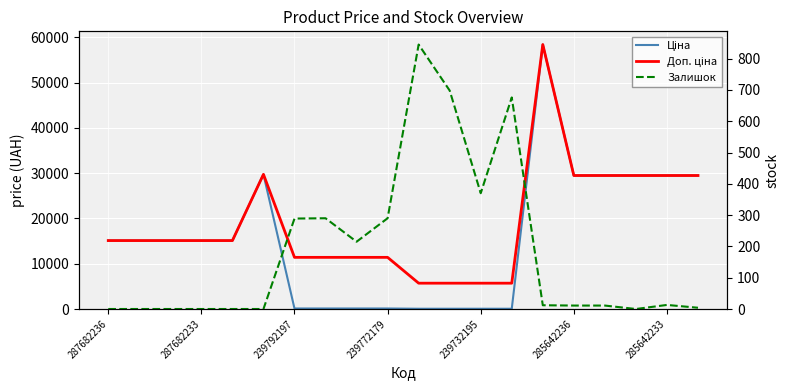

Rank the series by their average value, from lowest to highest.

Залишок, Ціна, Доп. ціна